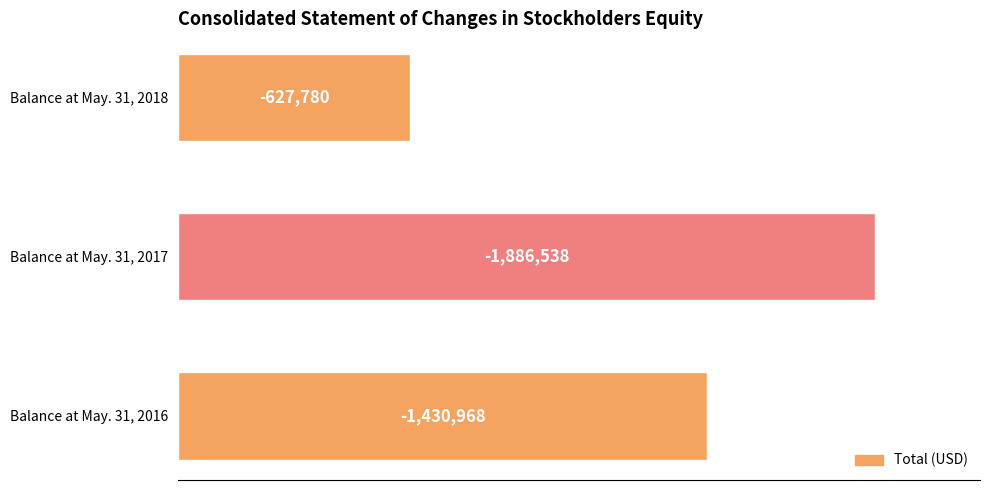

What is the greatest value displayed?

1886538